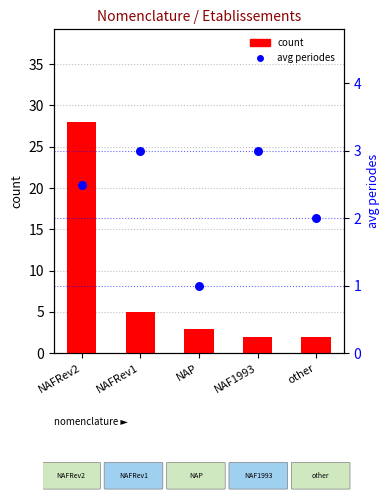

Which series contains the lowest Y value?

avg periodes